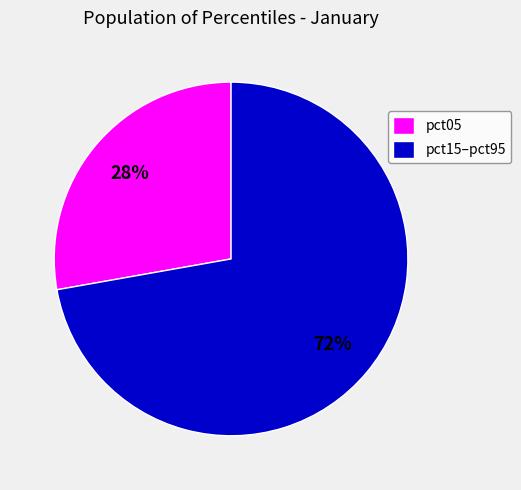

Between pct05 and pct15–pct95, which is larger?

pct15–pct95